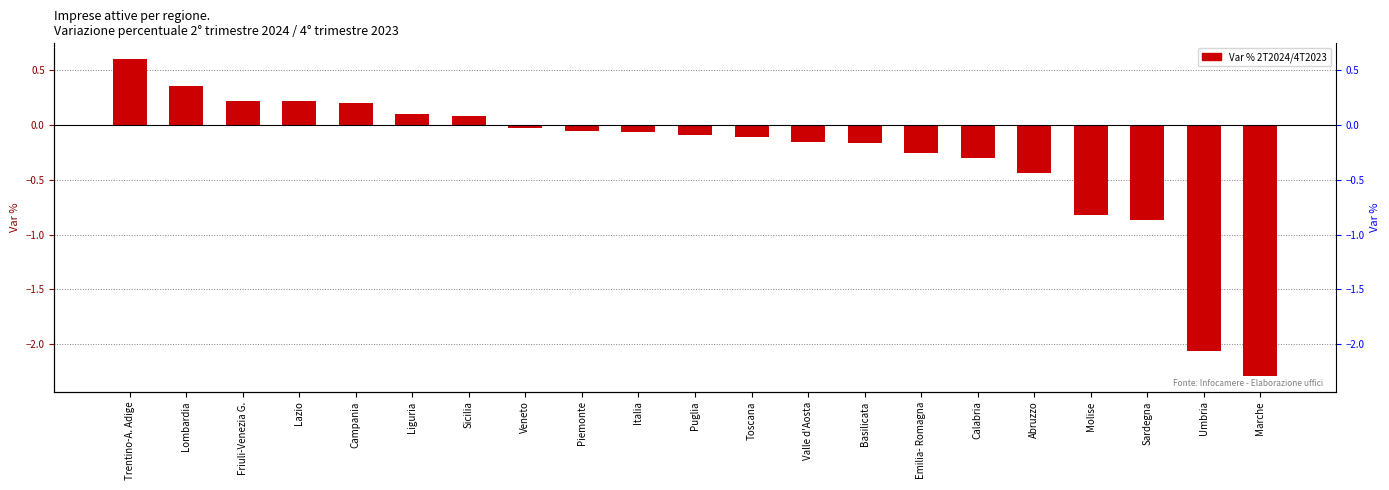

What is the value of the 15th bar from the left?

-0.3